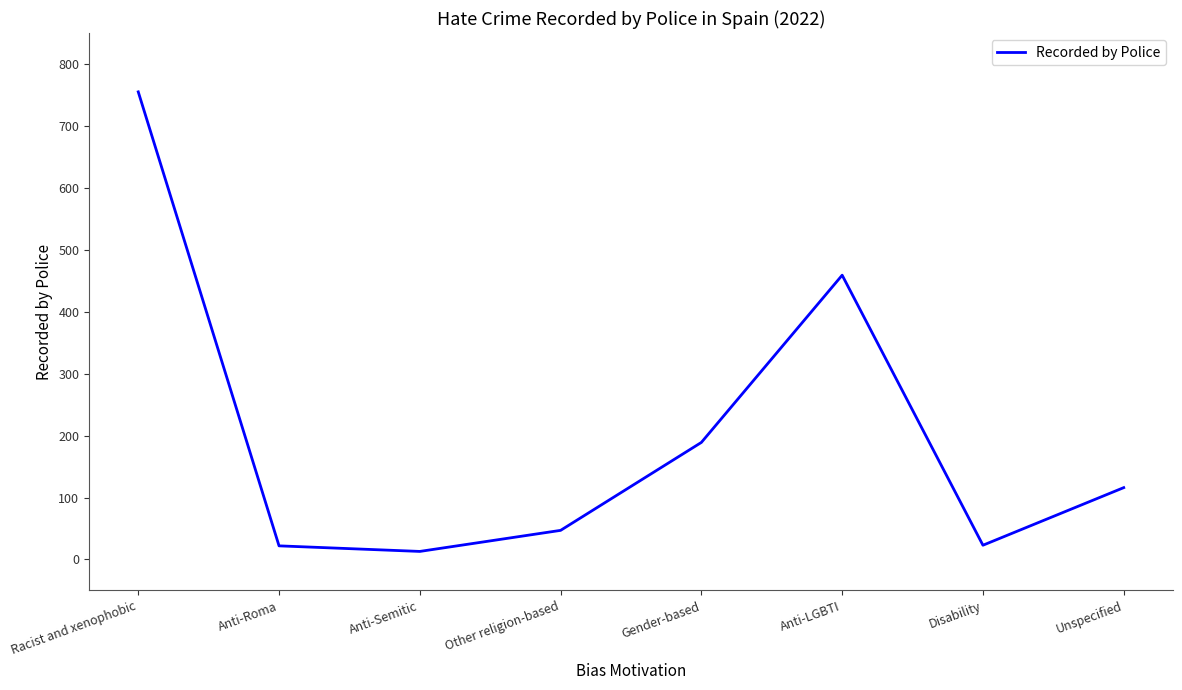

What is the minimum value shown in the chart?

13